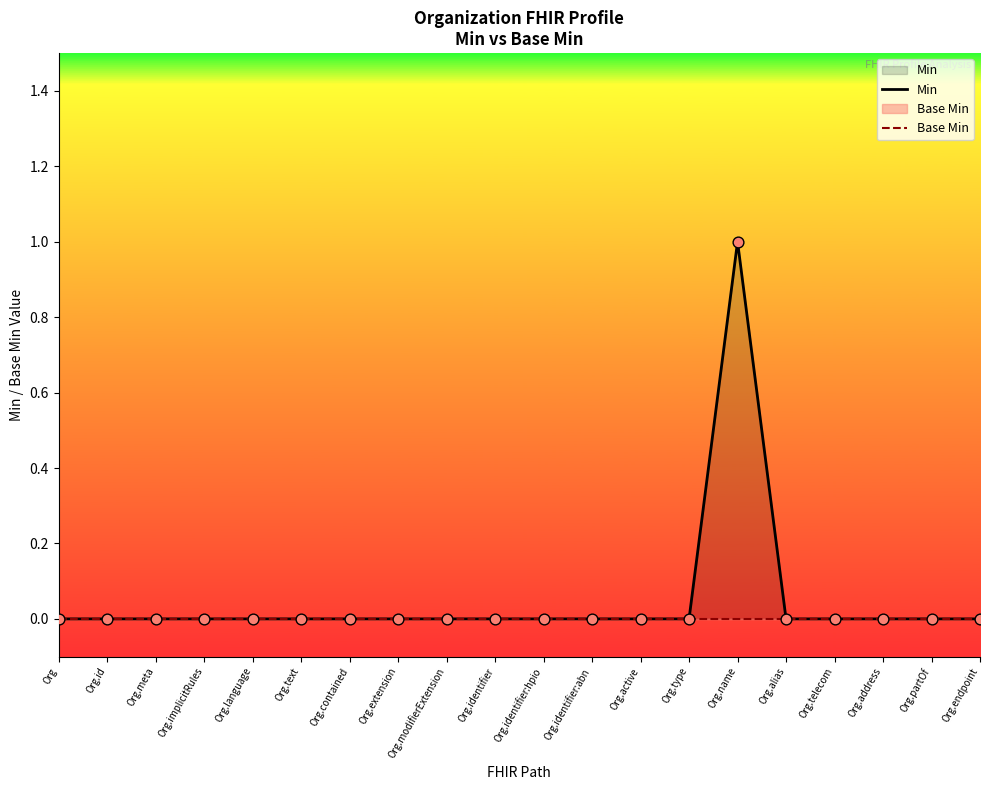

Which series contains the lowest Y value?

Min